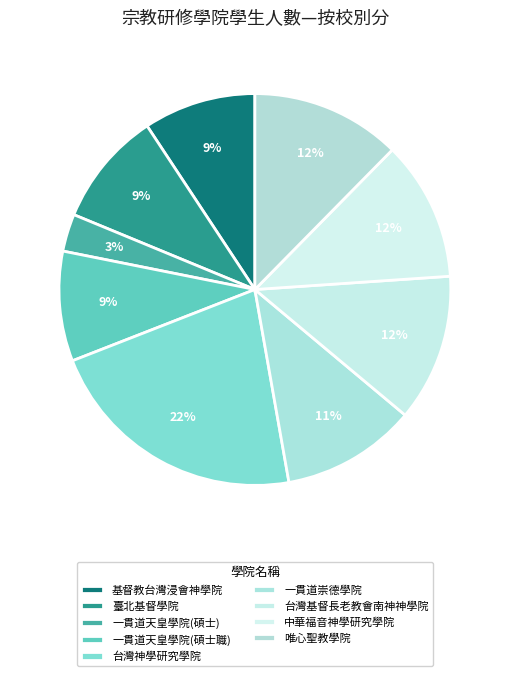

To the nearest percent, what is the difference between the largest and smallest slice percentages?

19%